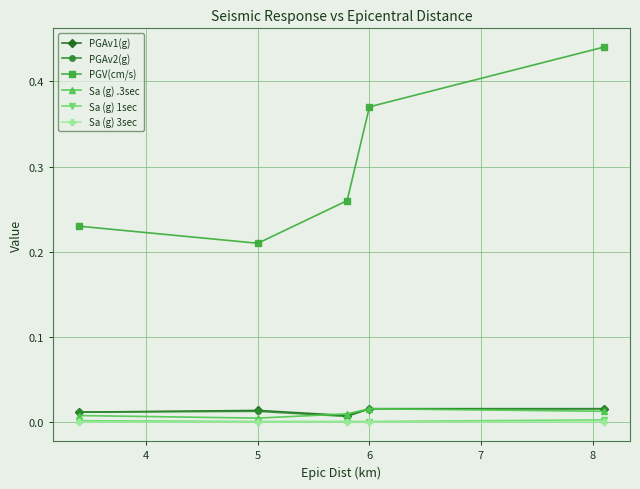

Does the chart display data point markers on the line(s)?

Yes